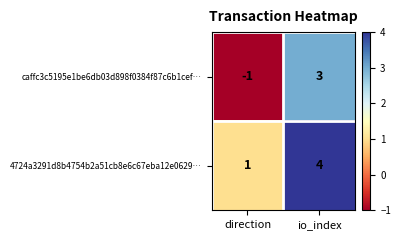

Is it true that 4724a3291d8b4754b2a51cb8e6c67eba12e0629… equals 7 at io_index?

False